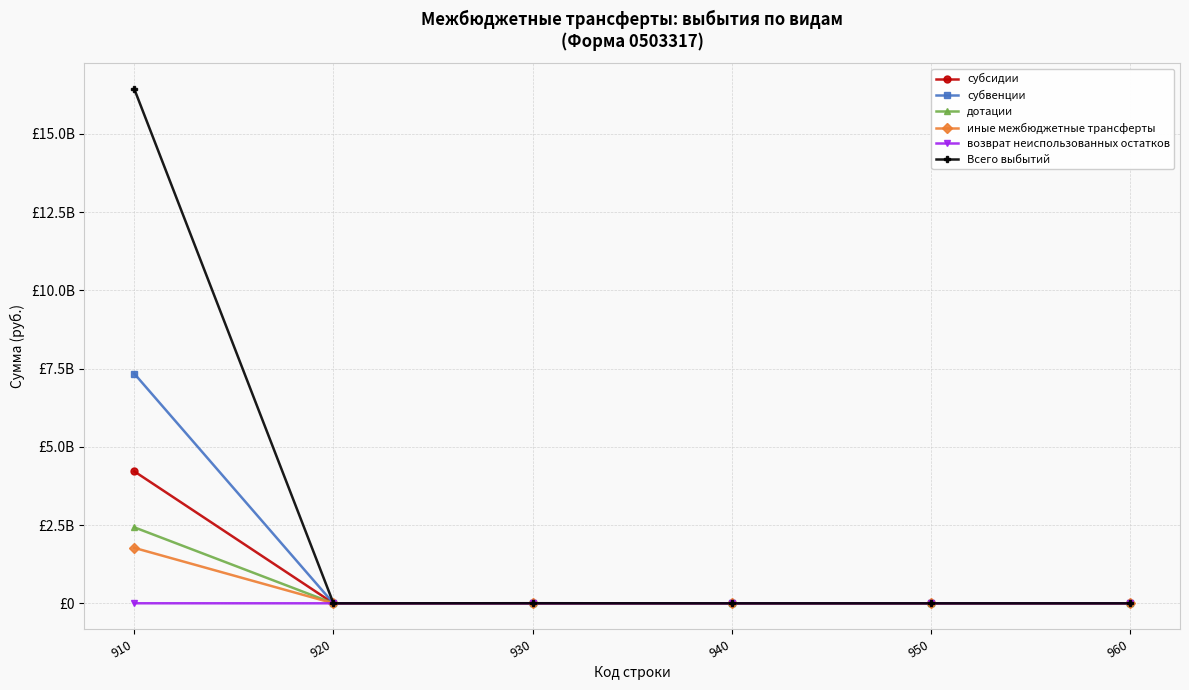

At 940, list the series in order from largest to smallest.

субсидии, субвенции, дотации, иные межбюджетные трансферты, возврат неиспользованных остатков, Всего выбытий